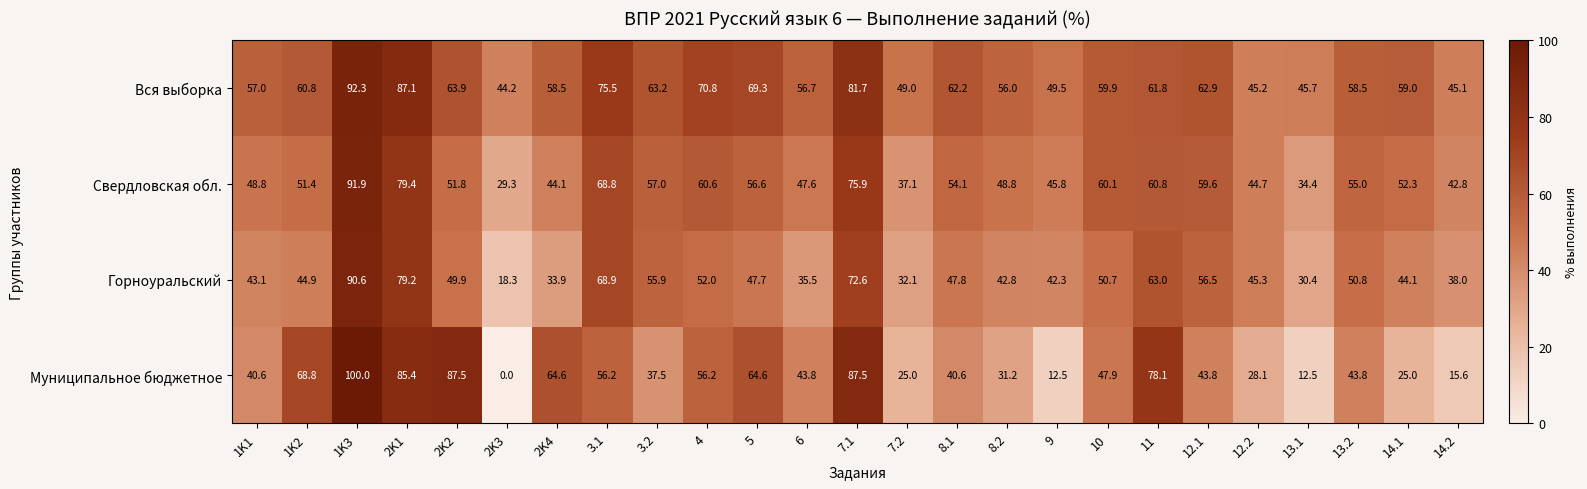

Which series has the widest spread of values?

Муниципальное бюджетное